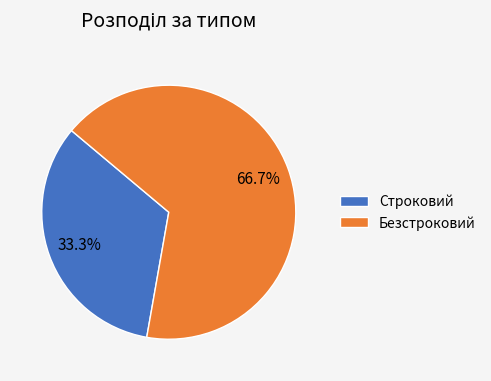

Which slice is the largest?

Безстроковий